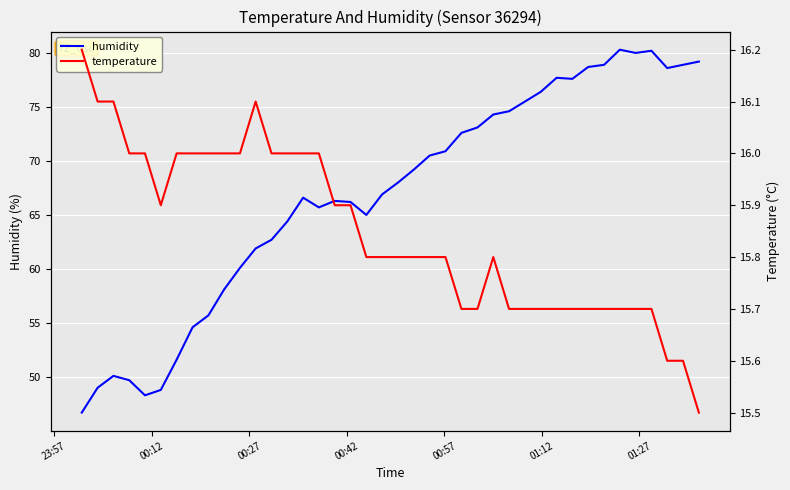

What is the minimum value for temperature?

15.5